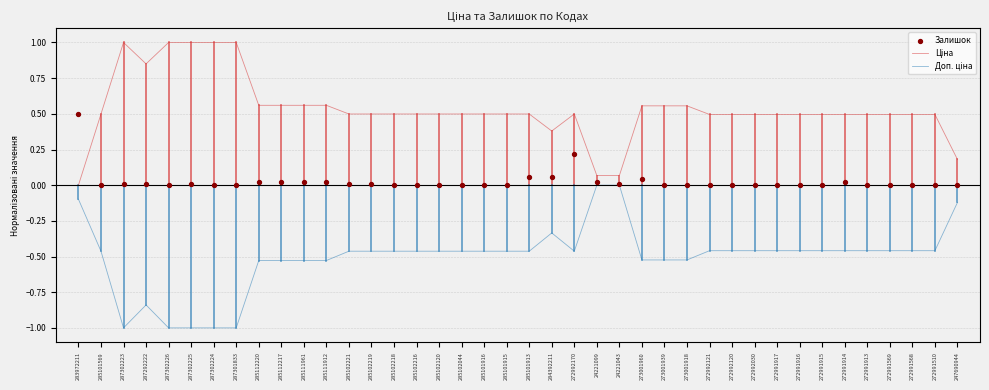

Which series contains the lowest Y value?

Доп. ціна